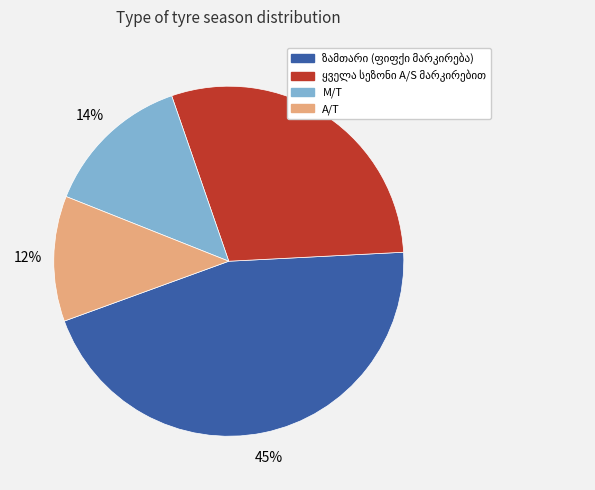

Does any single category account for the majority?

No